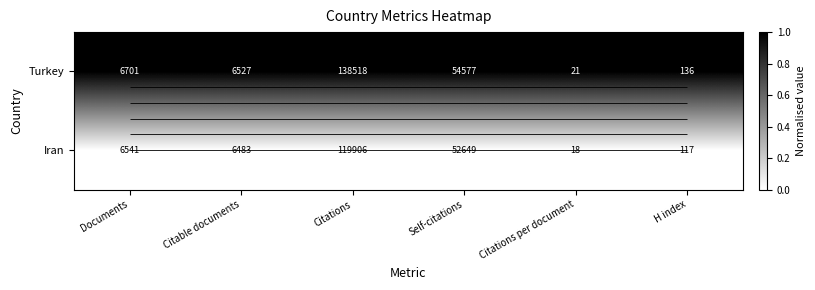

Which category has the highest value across all series?

Documents